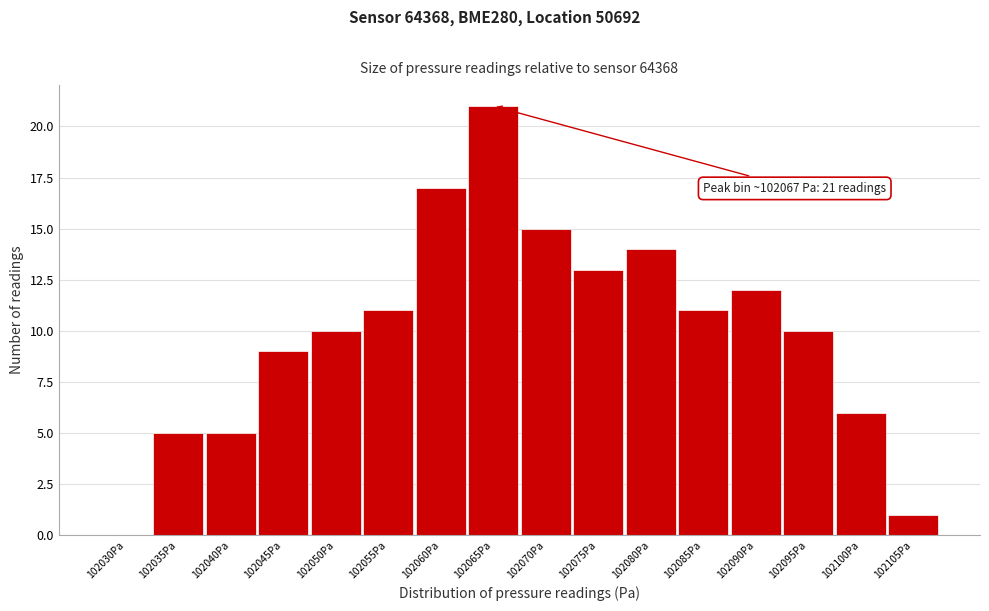

Reading left to right, transcribe all the data shown in this chart.

102030Pa=0	102035Pa=5	102040Pa=5	102045Pa=9	102050Pa=10	102055Pa=11	102060Pa=17	102065Pa=21	102070Pa=15	102075Pa=13	102080Pa=14	102085Pa=11	102090Pa=12	102095Pa=10	102100Pa=6	102105Pa=1